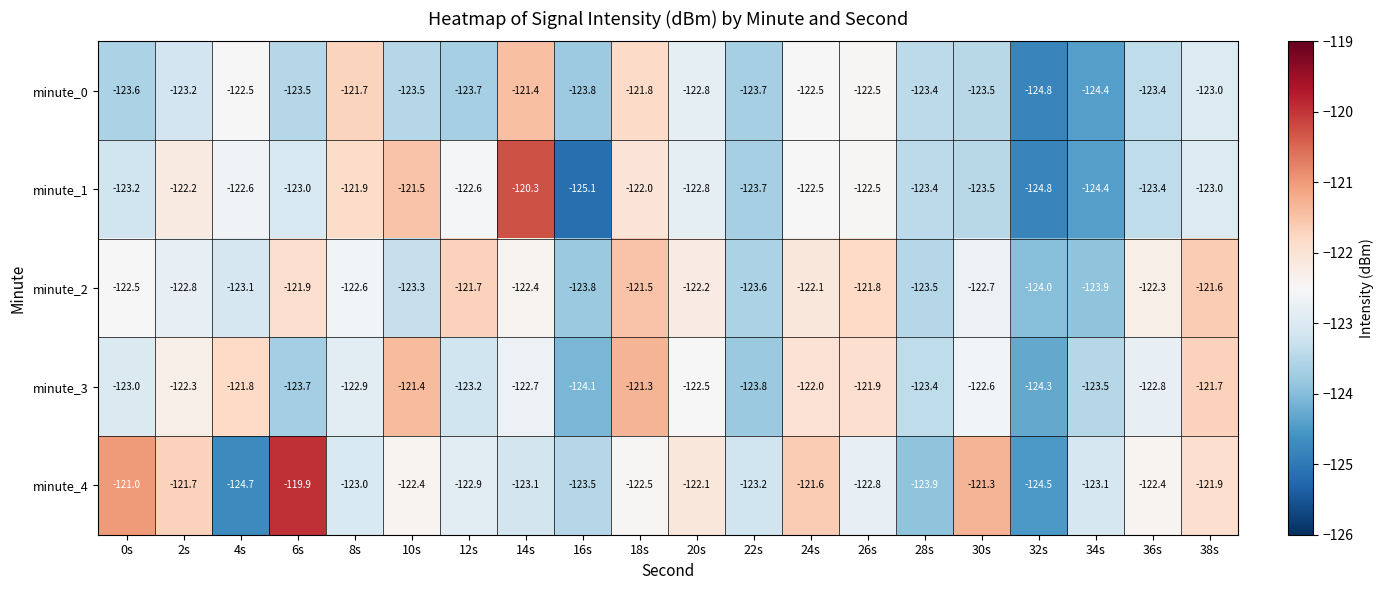

What is the difference between the maximum and minimum values in the minute_3 series?

3.0